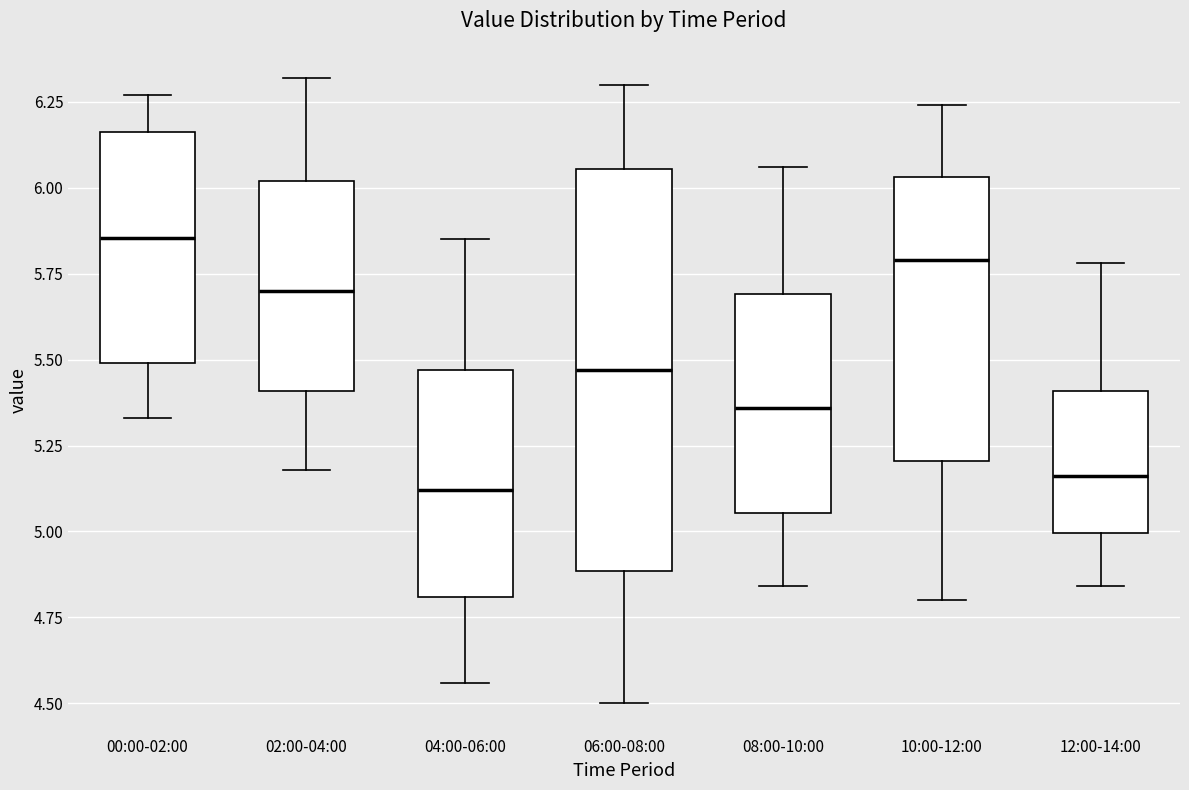

Comparing the boxes themselves (not the whiskers), which one is the tallest?

06:00-08:00